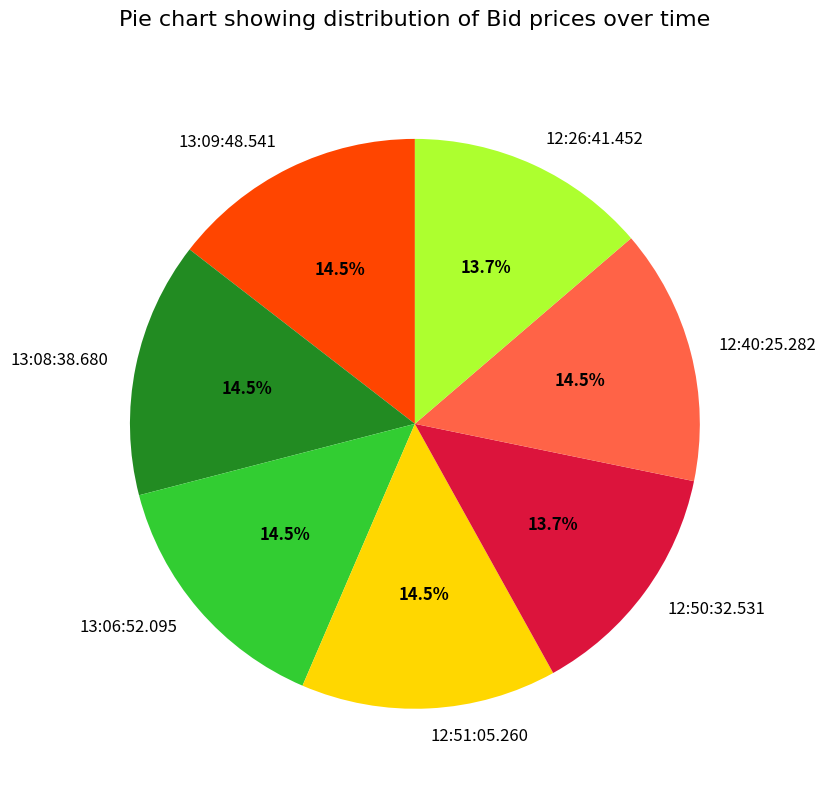

To the nearest percent, what is the difference between the 13:06:52.095 and 12:26:41.452 slice percentages?

1%